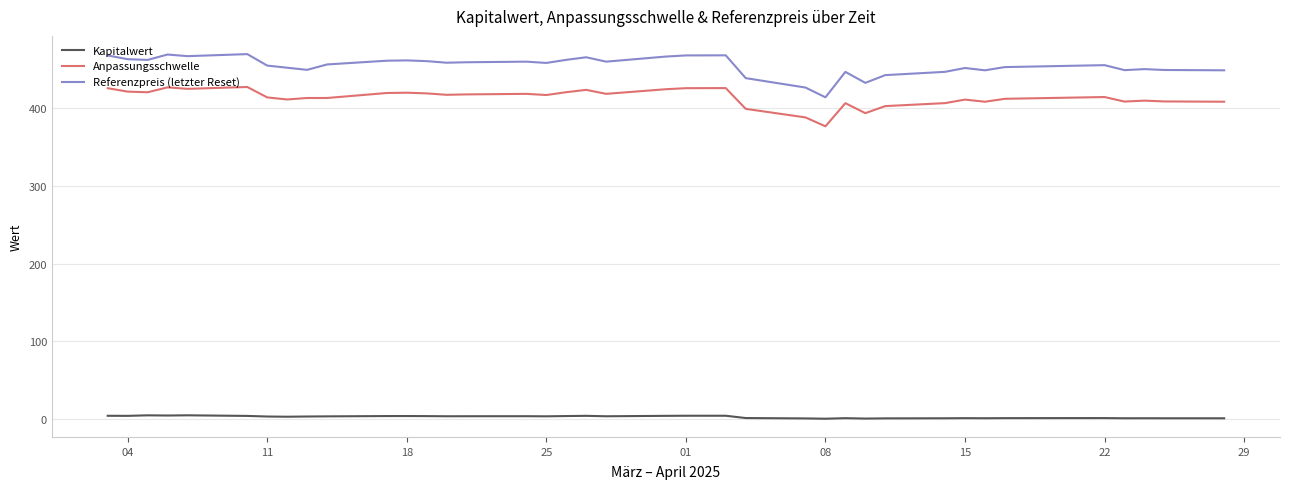

True or false: Anpassungsschwelle and Kapitalwert intersect in this chart.

False